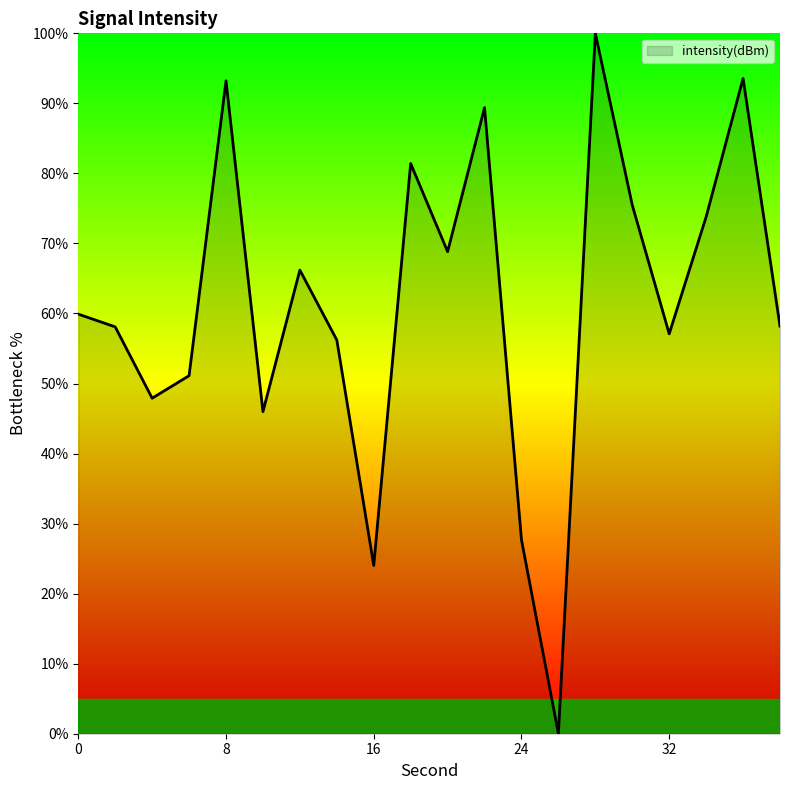

How many values exceed 59?

10